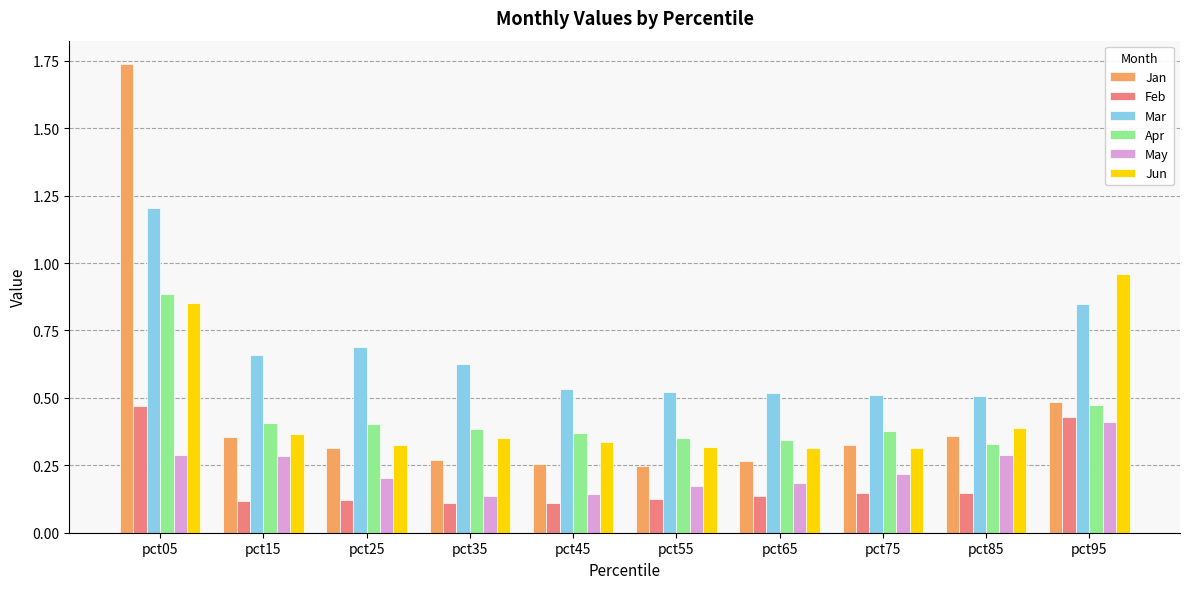

What is the sum of all Jan values?

4.6